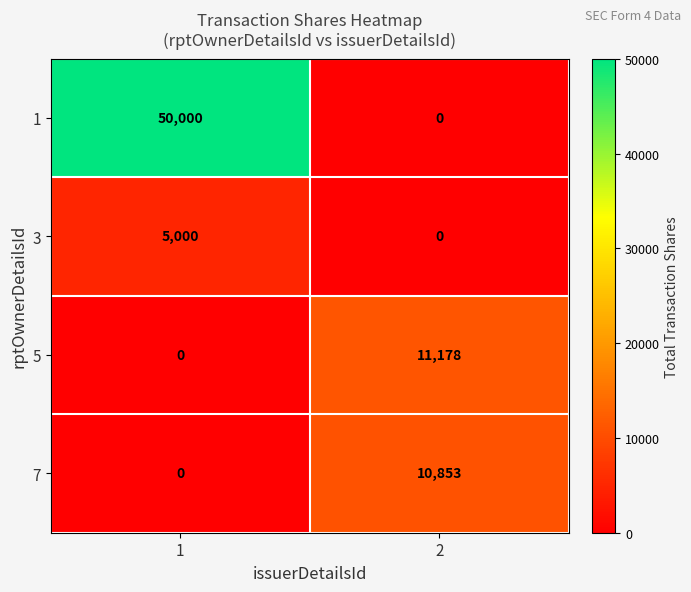

What is the difference between the highest and lowest values at 1?

50000